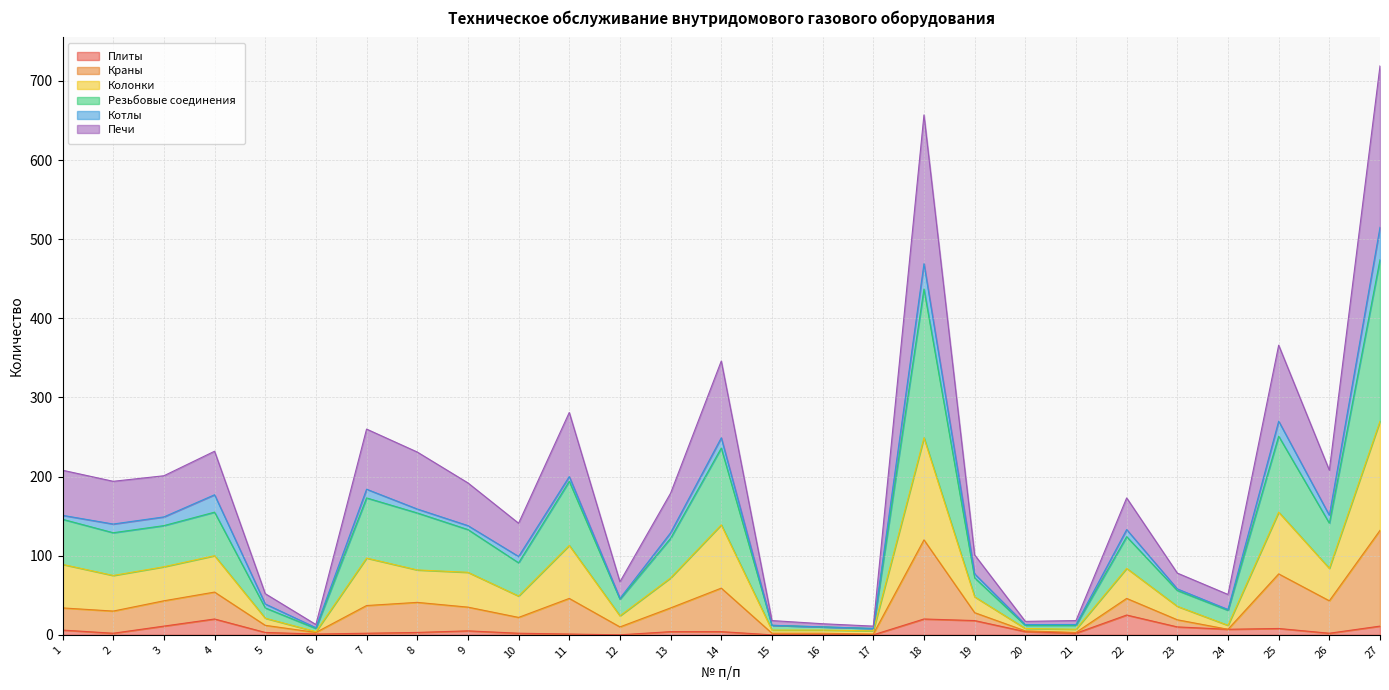

Does the chart have visible grid lines?

Yes